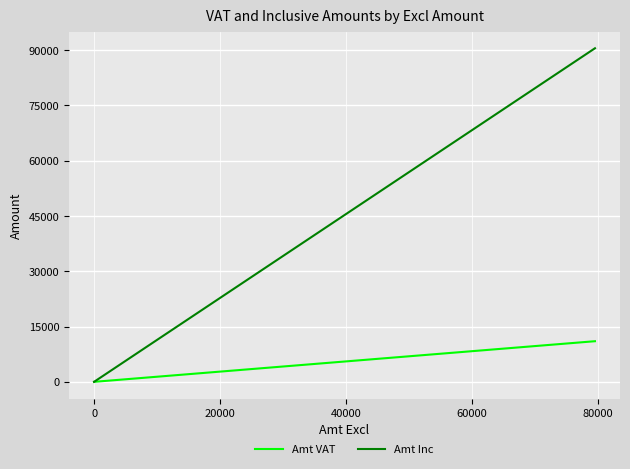

Which has a higher value, −20000 or 40000?

−20000